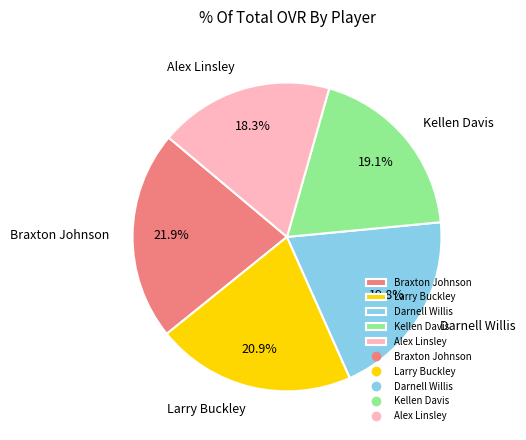

What is the smallest slice in the pie chart?

Alex Linsley